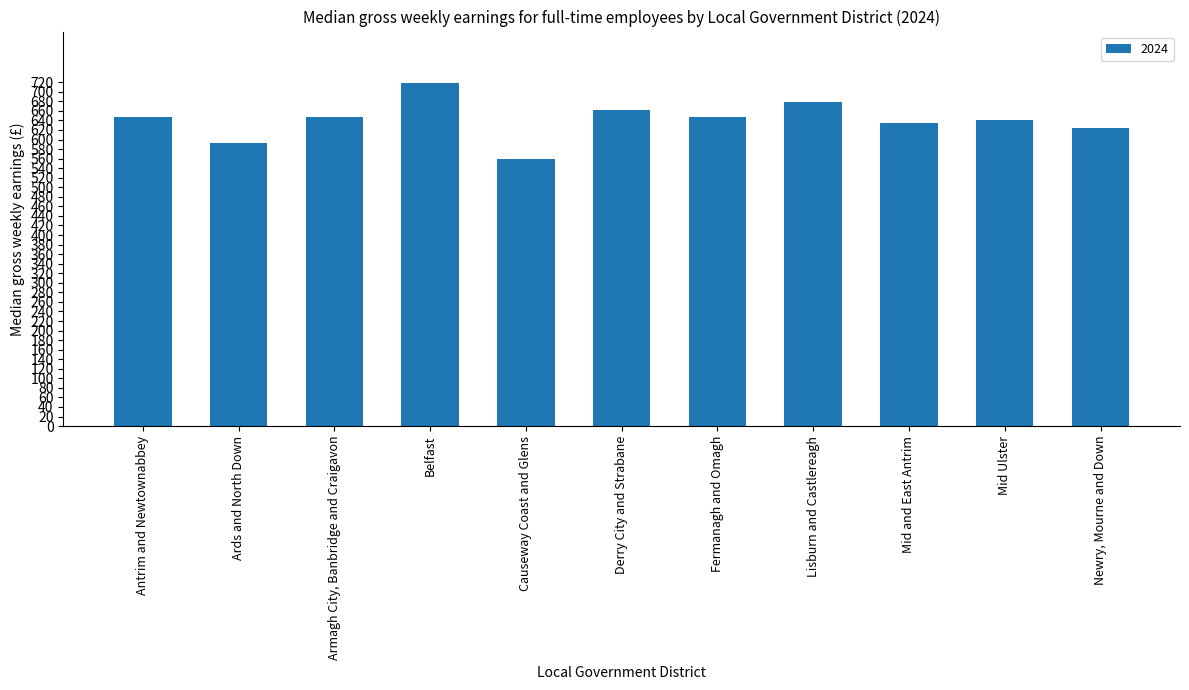

What is the average value?

640.8